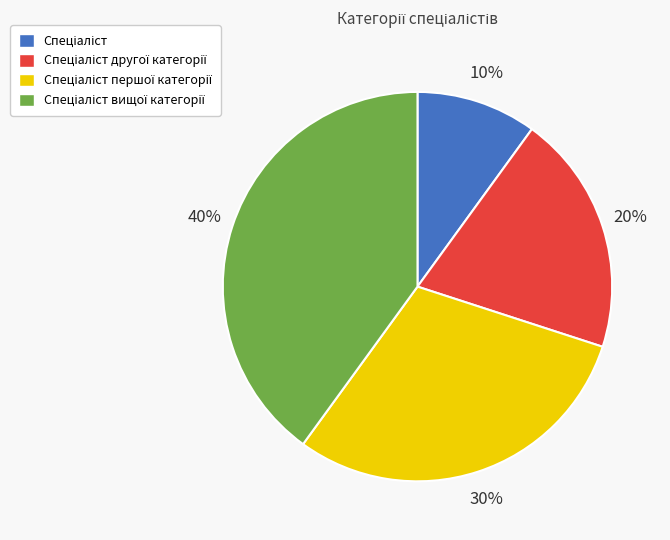

Is there a majority slice in this chart?

No